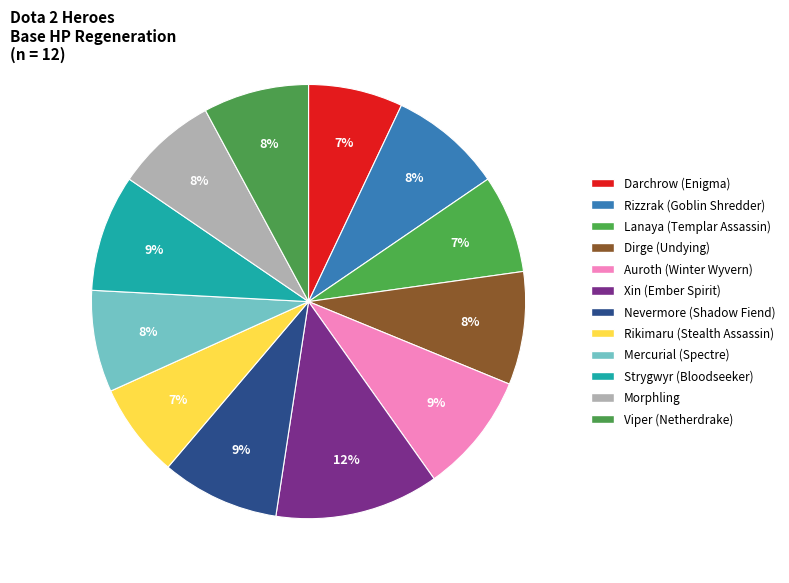

Rank the categories by value from highest to lowest.

Xin (Ember Spirit), Auroth (Winter Wyvern), Nevermore (Shadow Fiend), Strygwyr (Bloodseeker), Rizzrak (Goblin Shredder), Dirge (Undying), Viper (Netherdrake), Mercurial (Spectre), Morphling, Lanaya (Templar Assassin), Darchrow (Enigma), Rikimaru (Stealth Assassin)